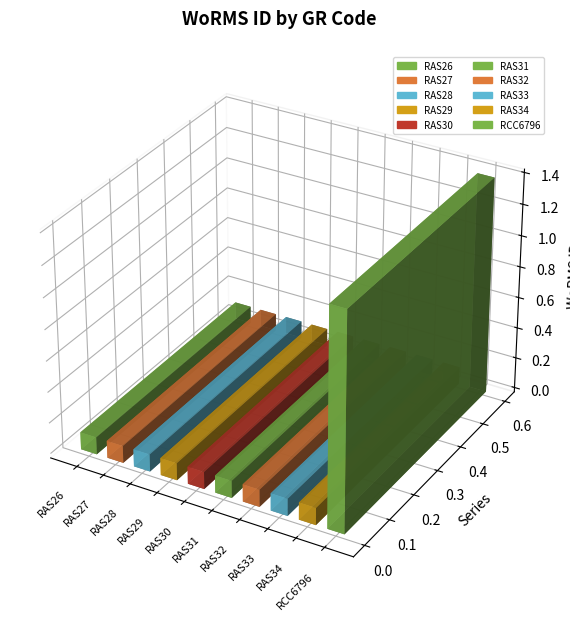

What is the label of the 3rd bar from the right?

RAS33